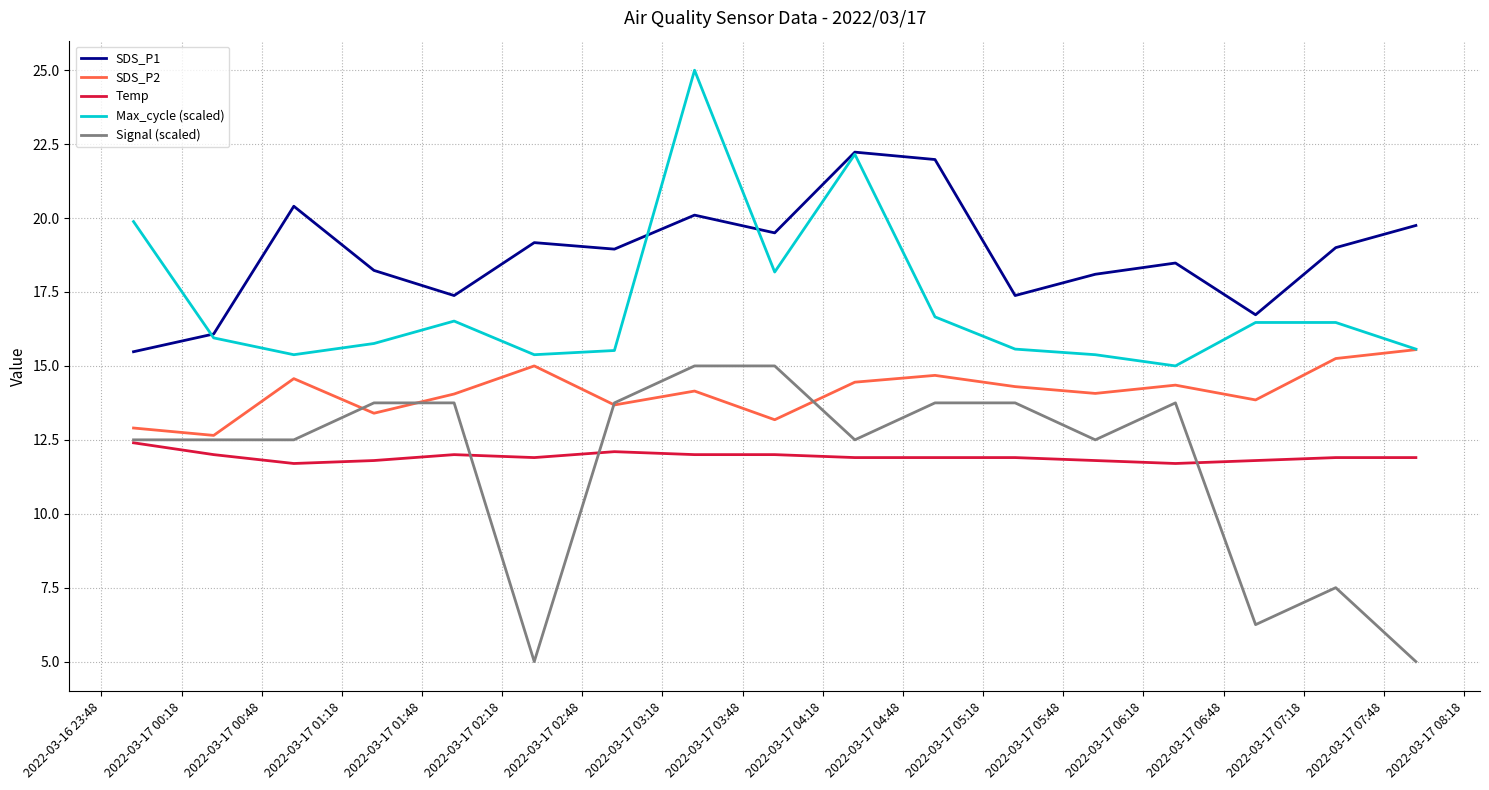

Which series has the largest total across all categories?

SDS_P1